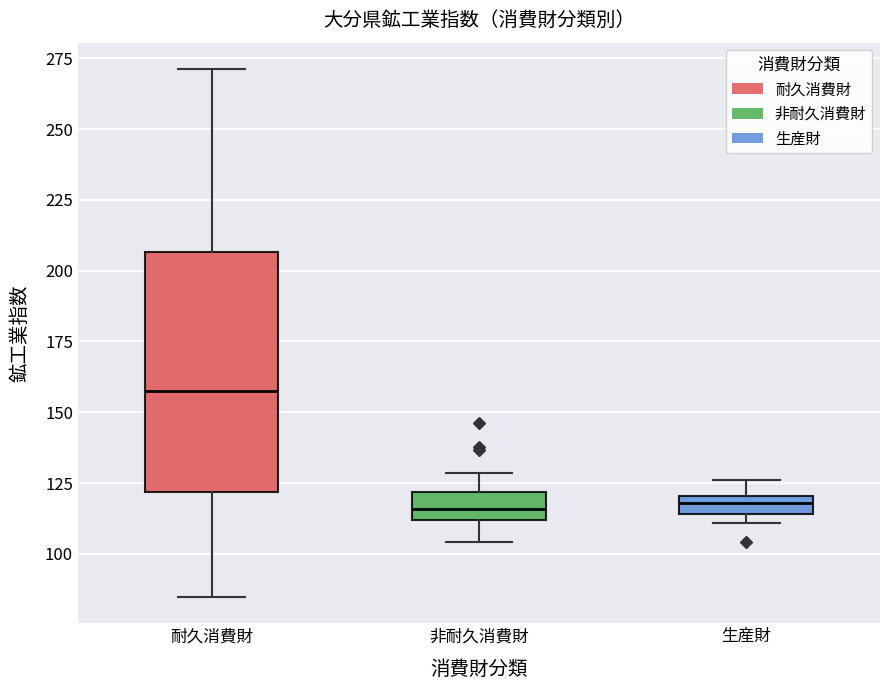

Where does the upper whisker of the box for 耐久消費財 end on the y-axis? The values are not printed on the chart, so give them approximately, as read against the axis.

270